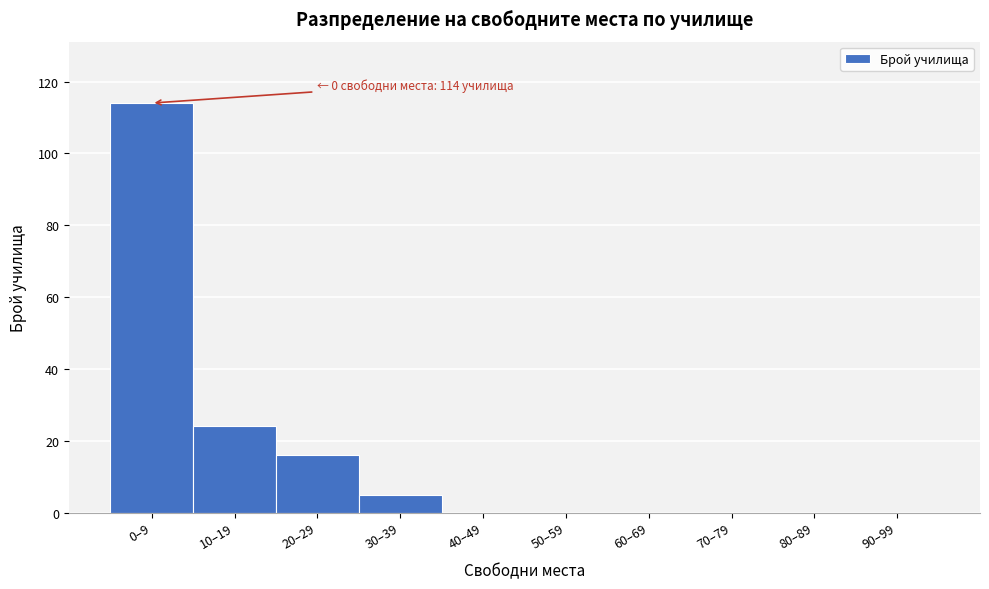

Reading left to right, what are all the values shown in this chart?

0–9=114	10–19=24	20–29=16	30–39=5	40–49=0	50–59=0	60–69=0	70–79=0	80–89=0	90–99=0